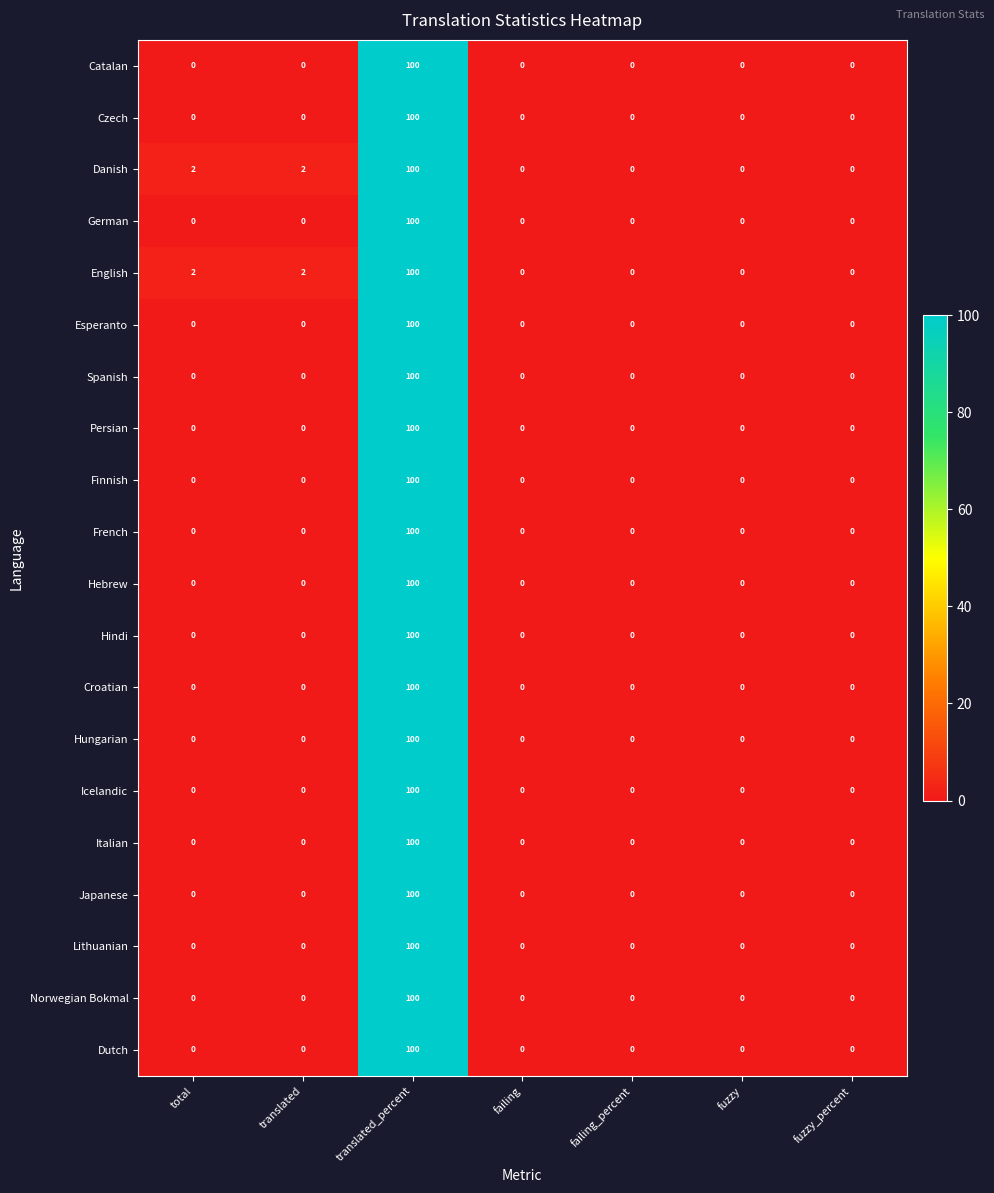

What is the sum of the Danish values at translated_percent and fuzzy?

100